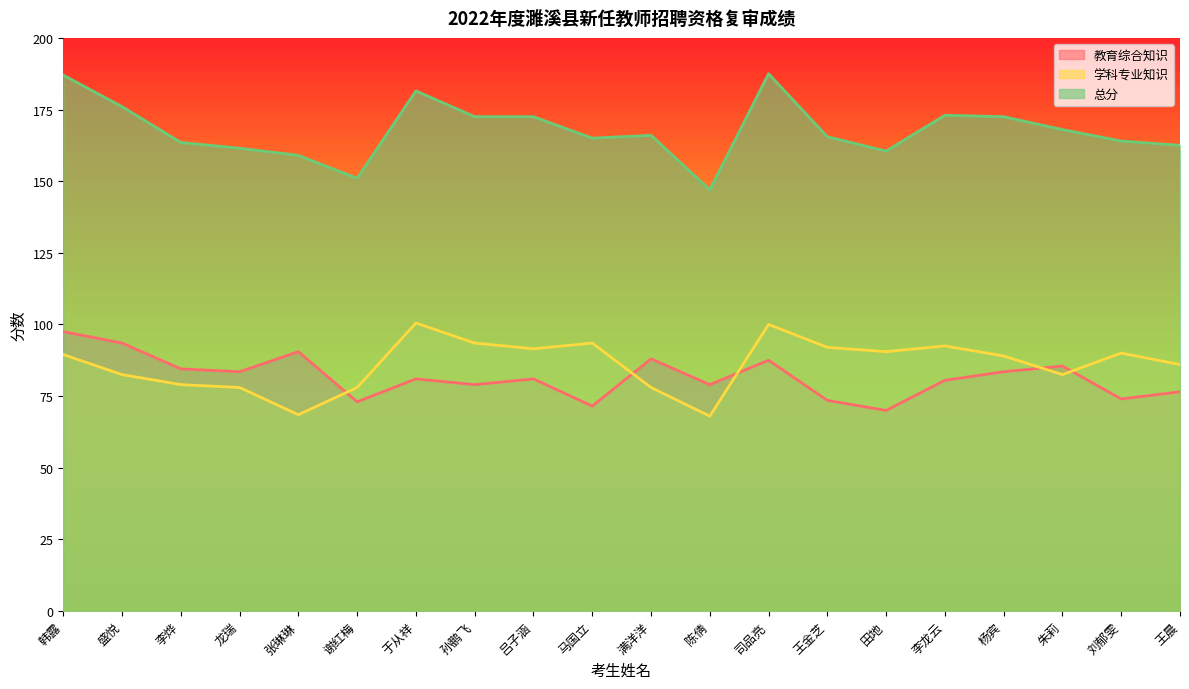

At which label is 总分 closest to 167?

满洋洋